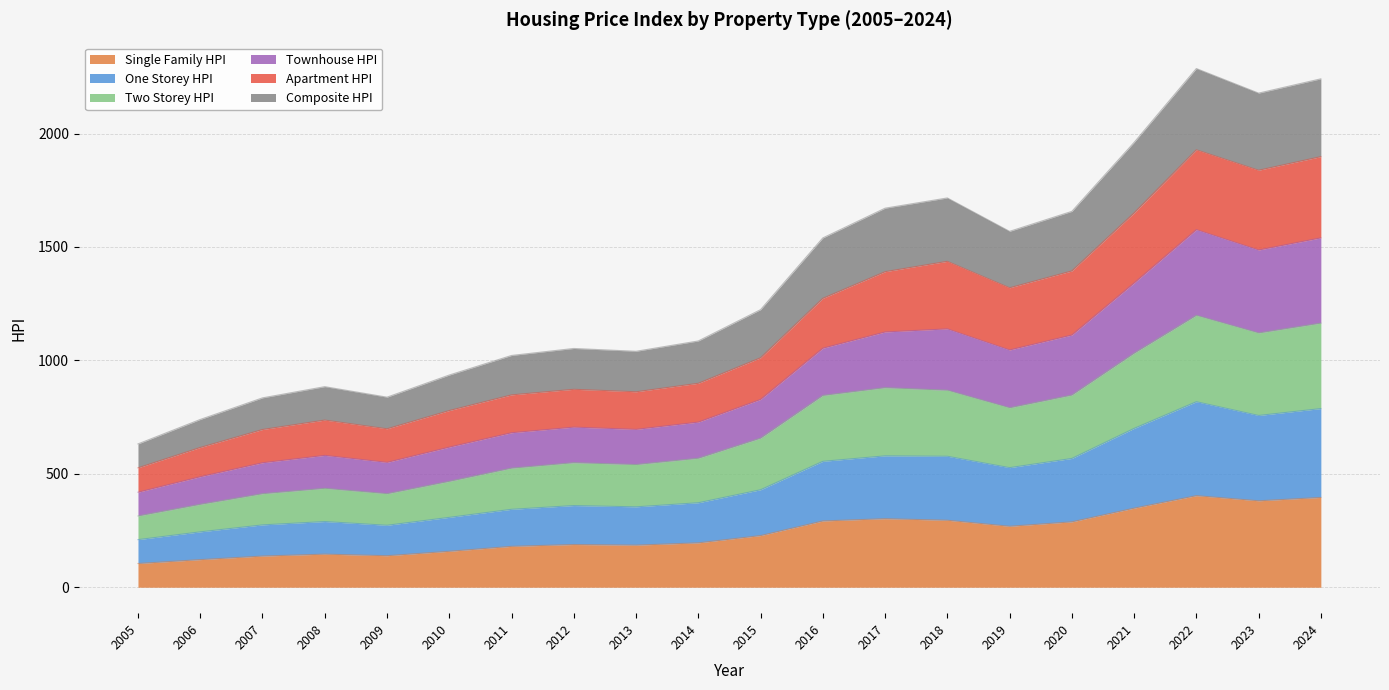

True or false: Single Family HPI has a value of 348.6 at 2021.

True